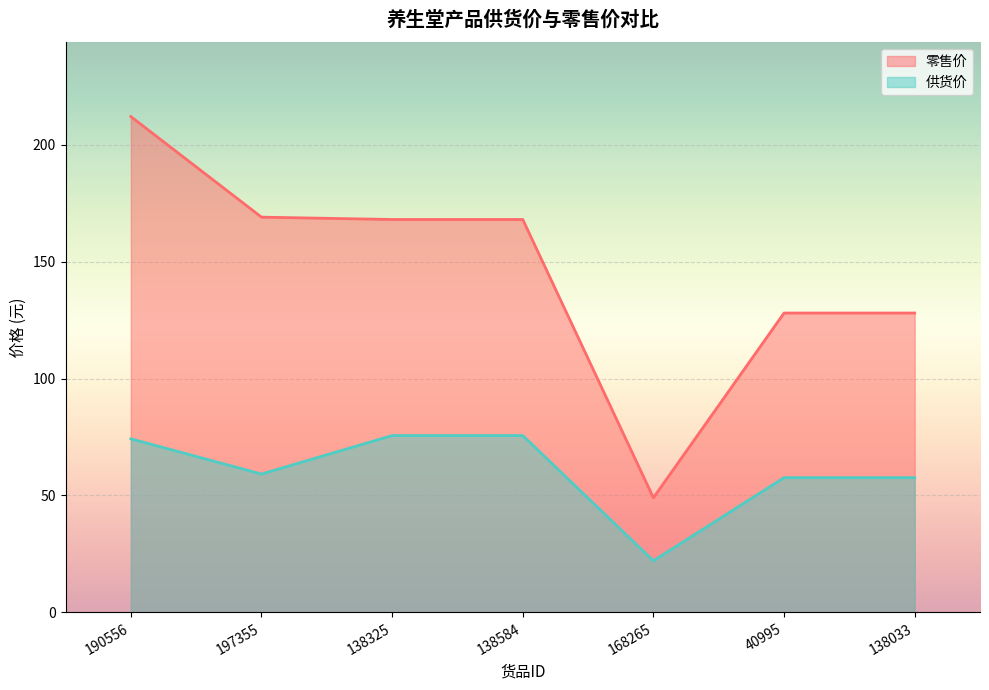

Which category has the highest value across all series?

190556